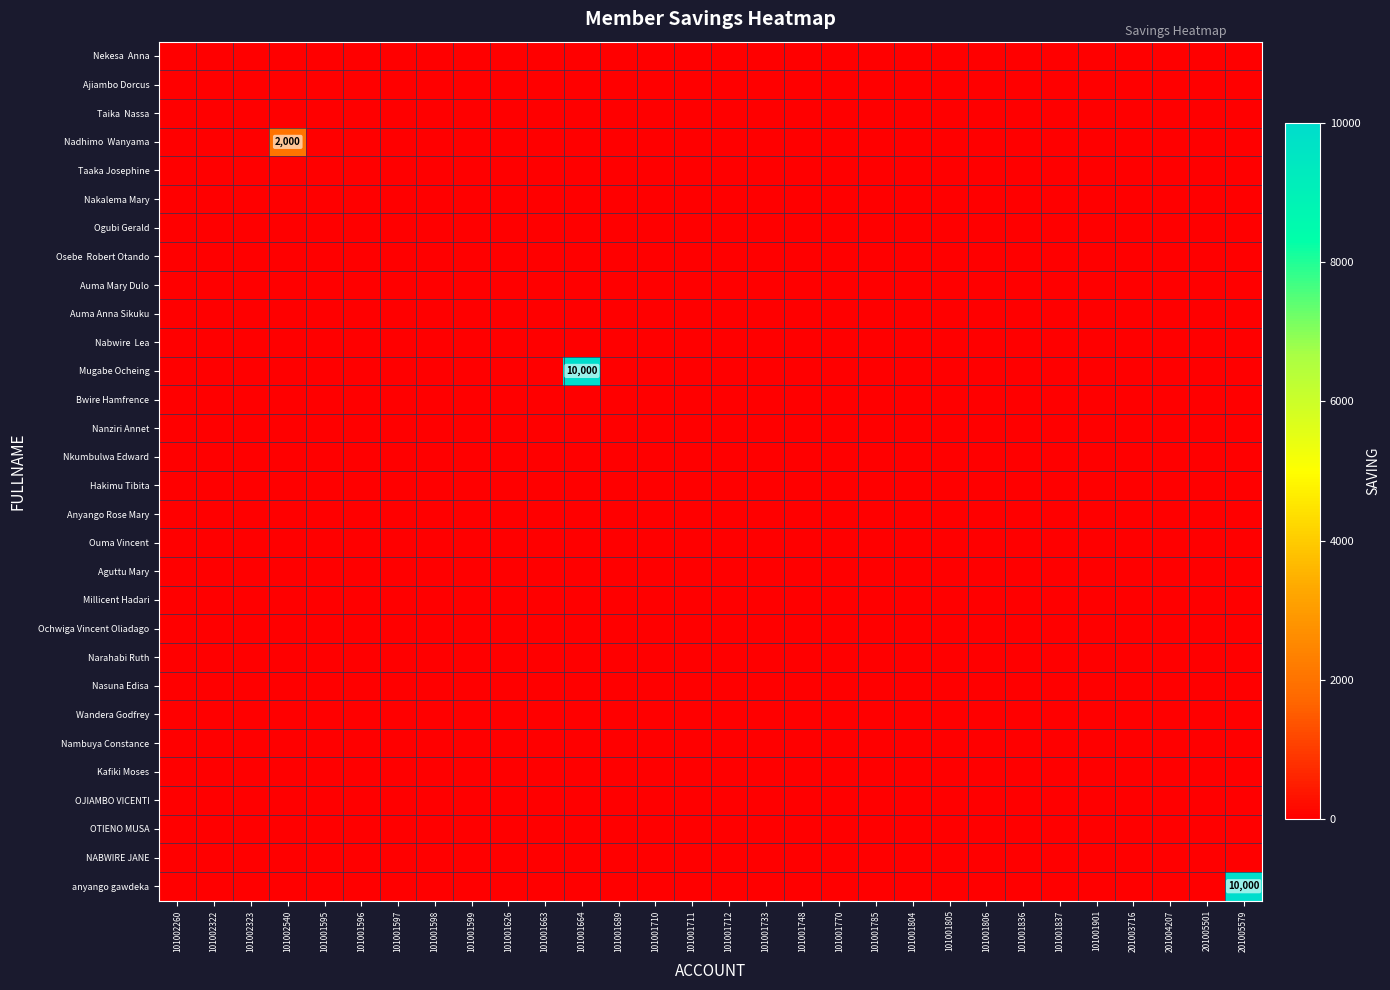

Rank the series by their maximum value, from lowest to highest.

Nekesa Anna, Ajiambo Dorcus, Taika Nassa, Taaka Josephine, Nakalema Mary, Ogubi Gerald, Osebe Robert Otando, Auma Mary Dulo, Auma Anna Sikuku, Nabwire Lea, Bwire Hamfrence, Nanziri Annet, Nkumbulwa Edward, Hakimu Tibita, Anyango Rose Mary, Ouma Vincent, Aguttu Mary, Millicent Hadari, Ochwiga Vincent Oliadago, Narahabi Ruth, Nasuna Edisa, Wandera Godfrey, Nambuya Constance, Kafiki Moses, OJIAMBO VICENTI, OTIENO MUSA, NABWIRE JANE, Nadhimo Wanyama, Mugabe Ocheing, anyango gawdeka